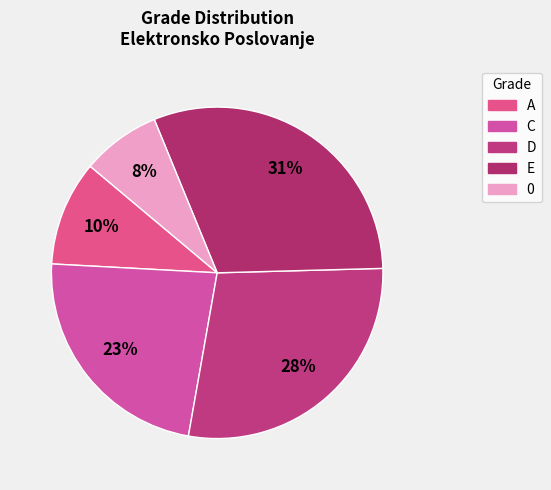

How many segments does this pie chart have?

5